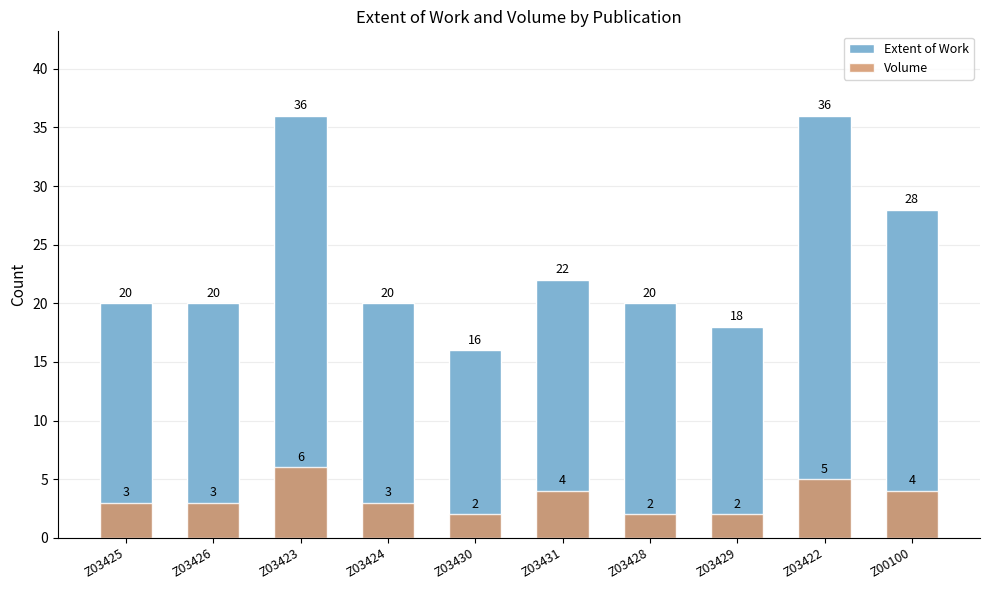

How many data points in Volume are above 3?

4